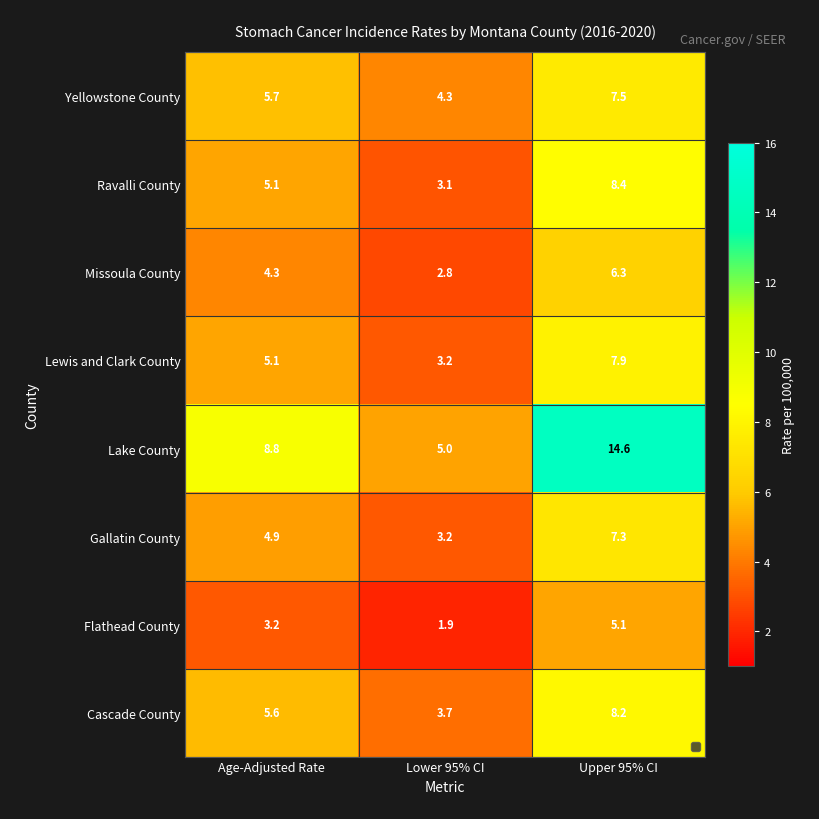

How many values in the Cascade County series are below 5?

1